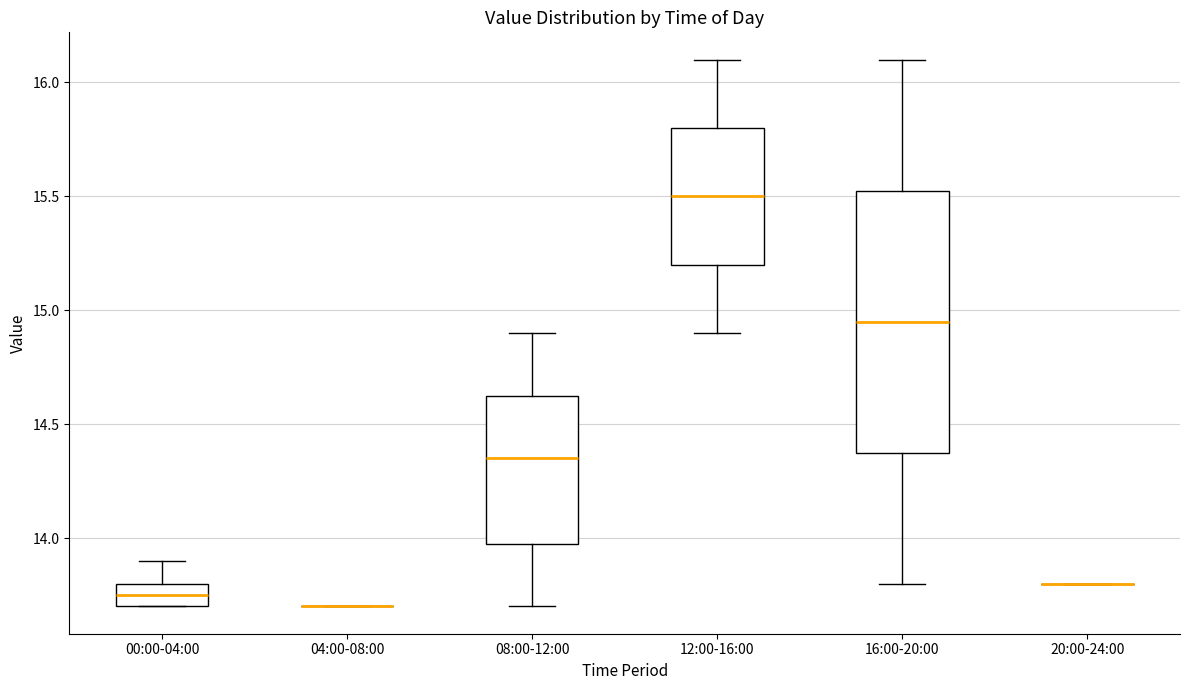

Comparing the boxes themselves (not the whiskers), which one is the tallest?

16:00-20:00